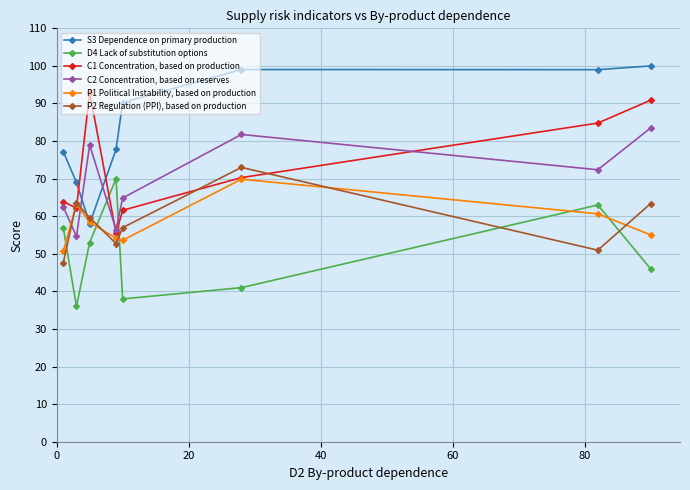

Which series has the largest total across all categories?

S3 Dependence on primary production